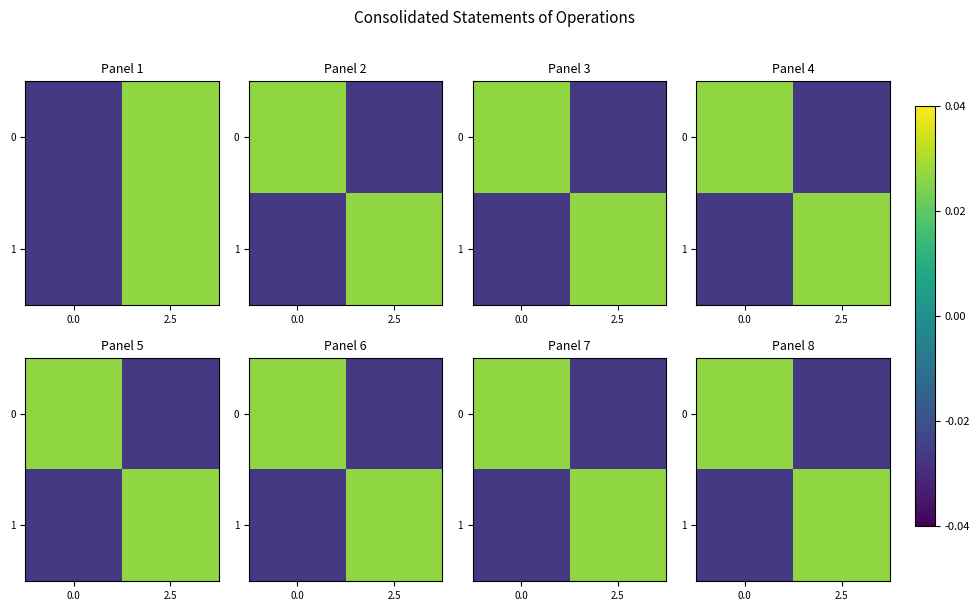

How many positive values does the 0 series have?

1